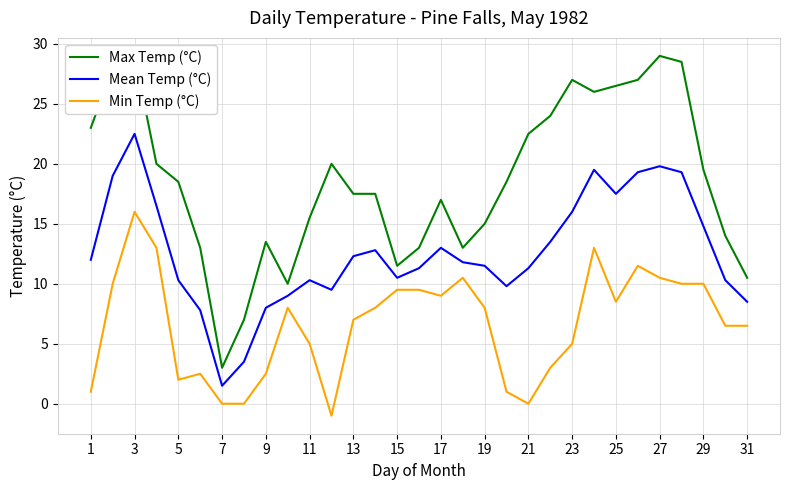

True or false: Mean Temp (°C) has more than 1 interior local peaks.

True